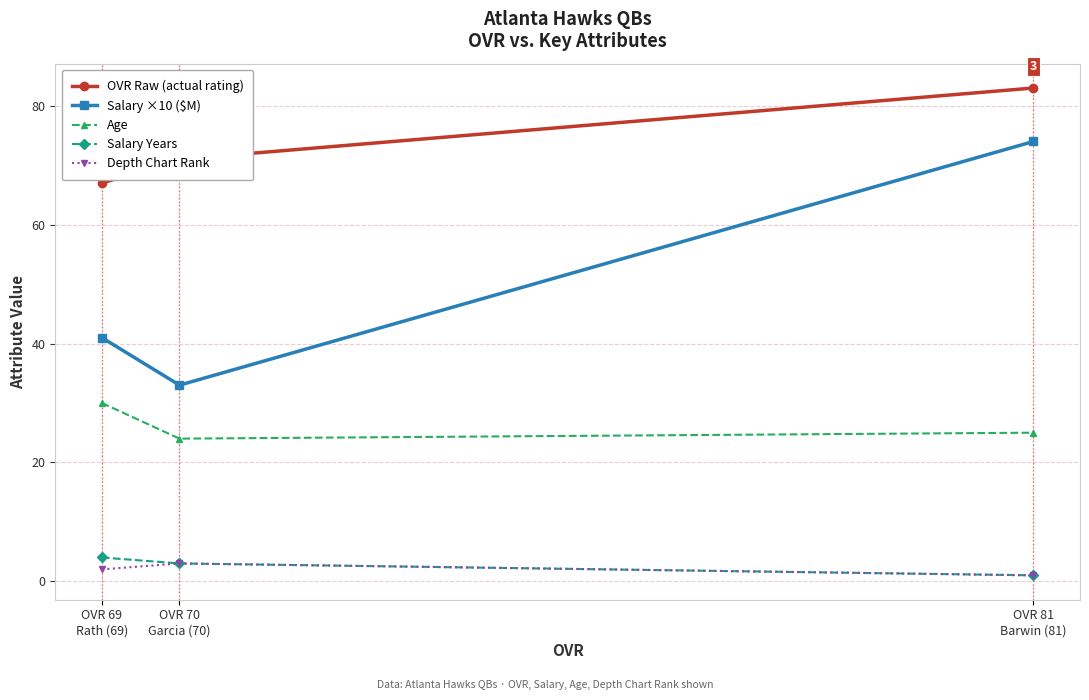

What is the difference between the highest and lowest values at OVR 69
Rath (69)?

65